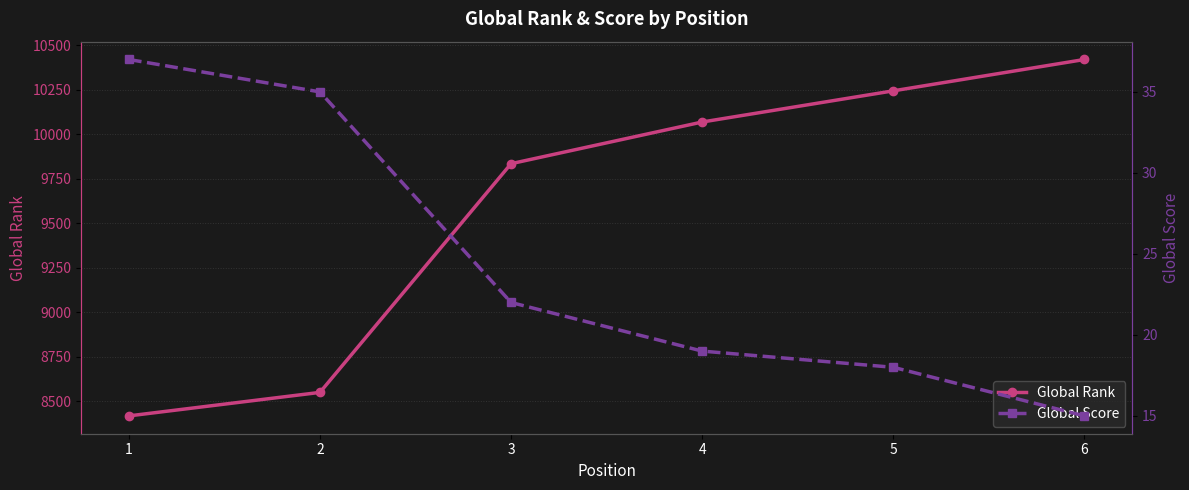

What is the difference between the highest and lowest values at 6?

10405